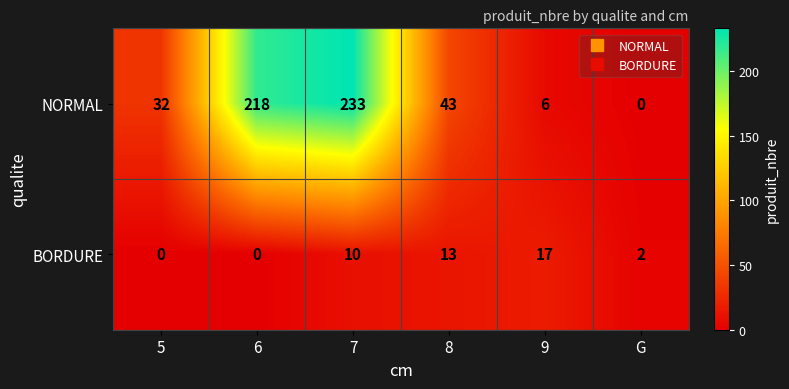

What is the spread (max minus min) of values at 6?

218